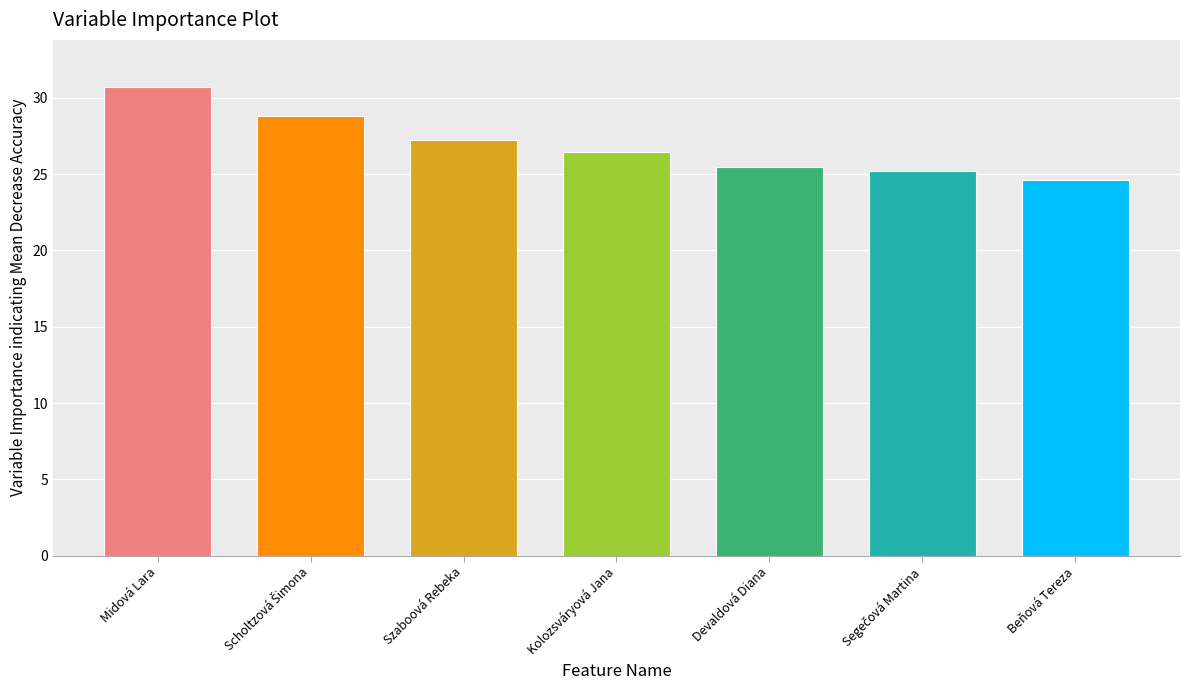

Does the chart contain stacked bars?

No